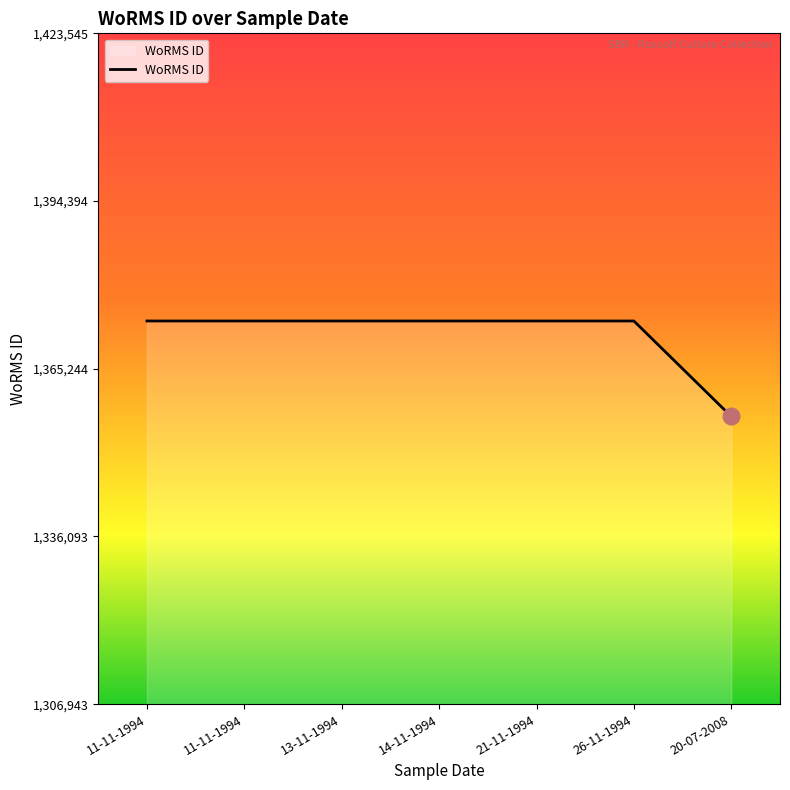

Which category has the lowest value across all series?

20-07-2008